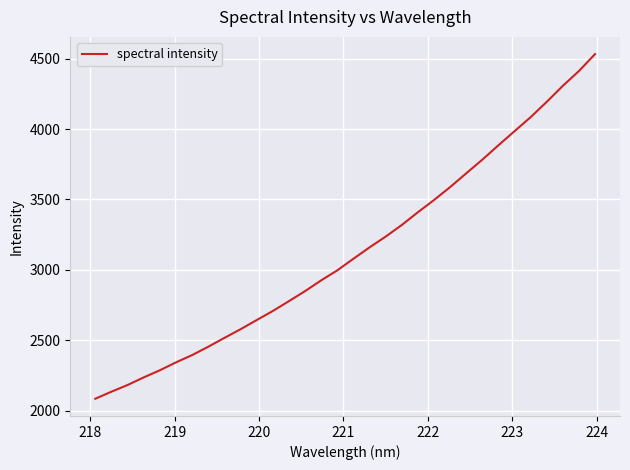

What is the maximum value shown in the chart?

4532.6